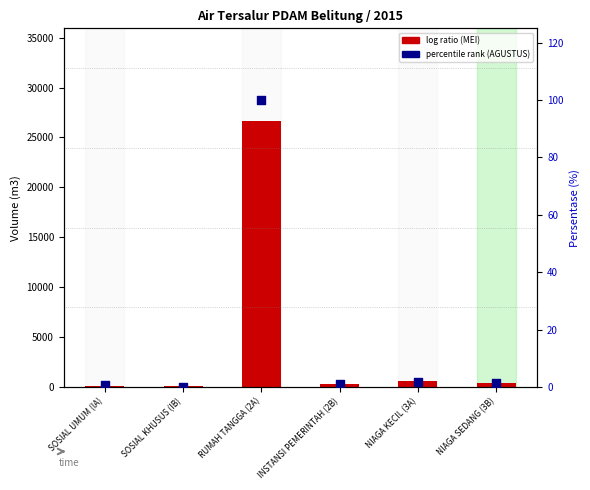

At how many categories does at least one series exceed 18165?

1